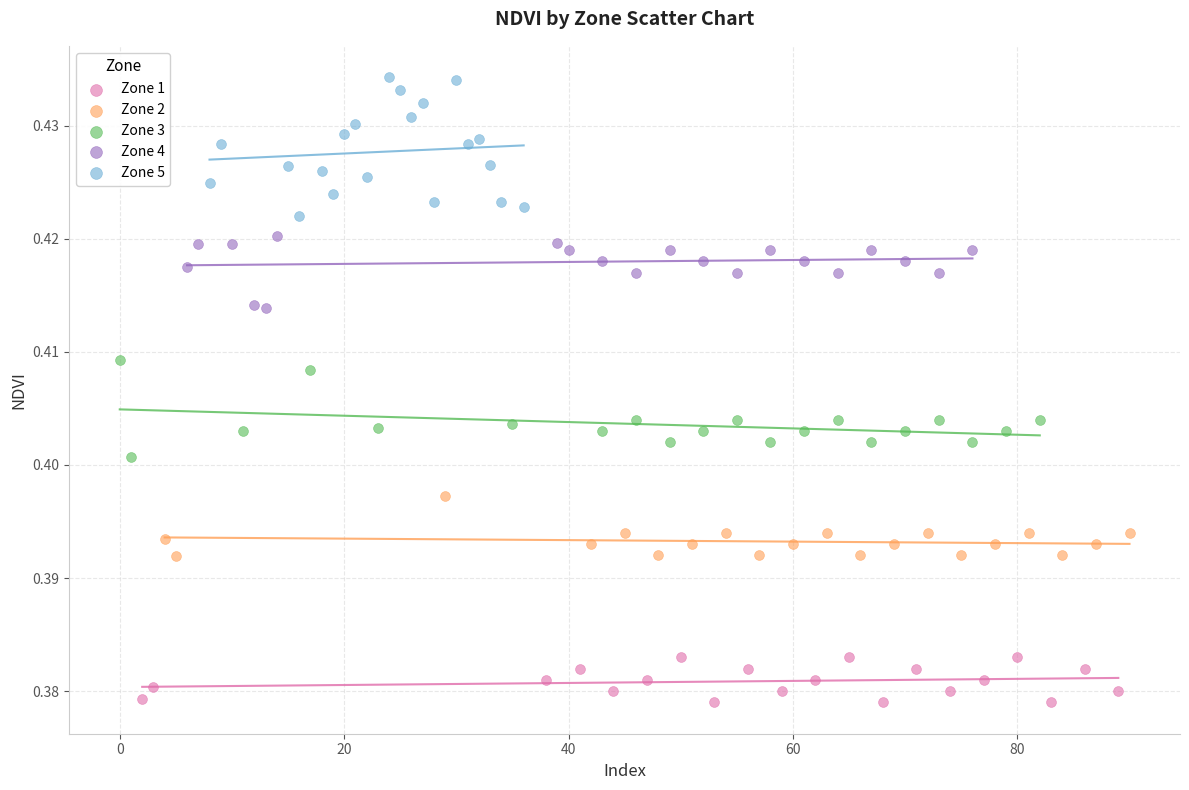

Which series has the widest spread of Y values?

Zone 5